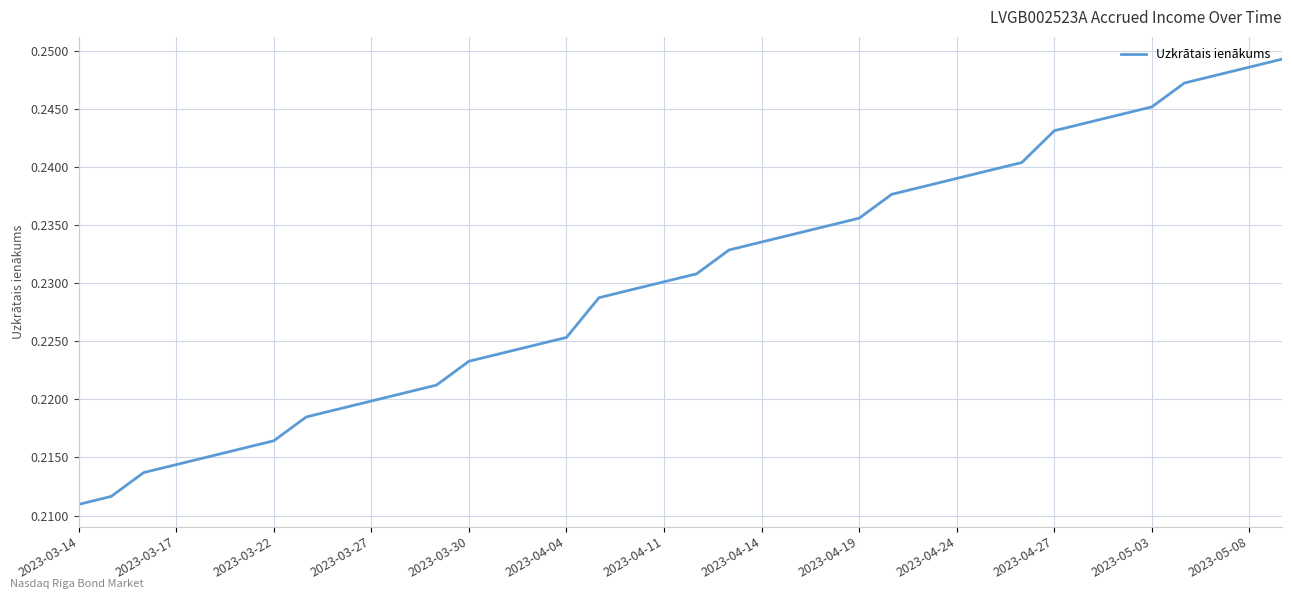

What is the sum of all values?

8.8